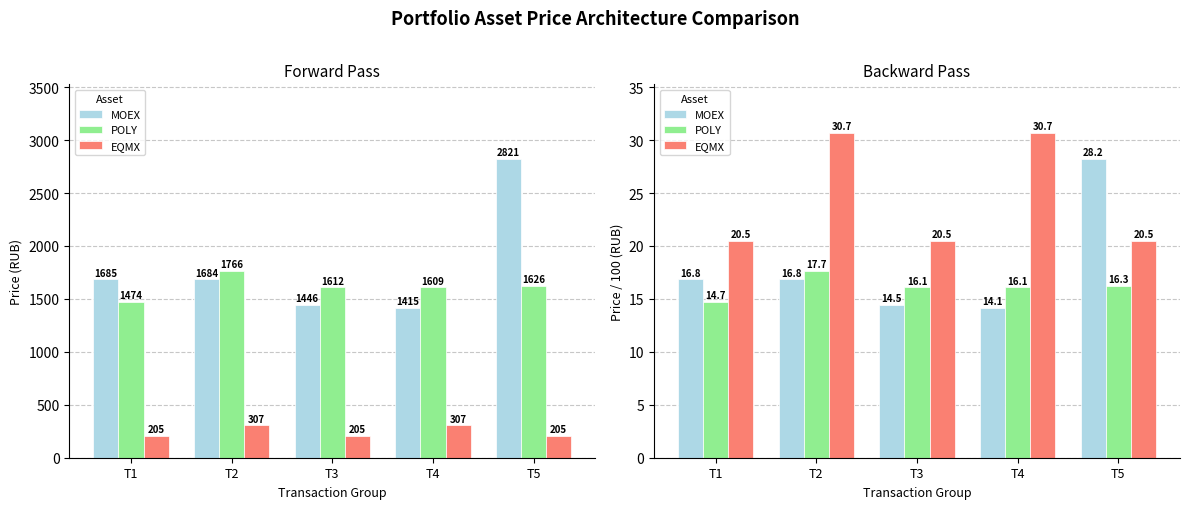

Which series has the widest spread of values?

MOEX